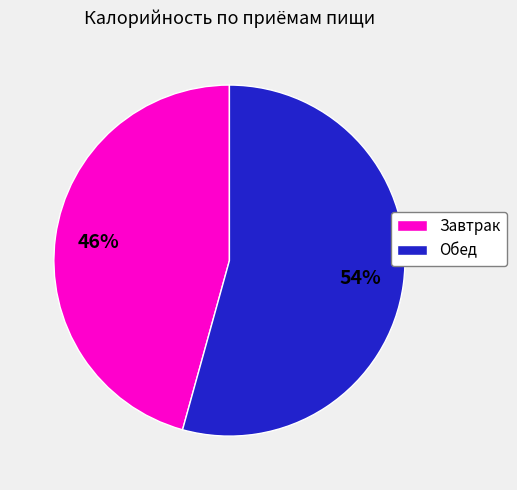

What is the smallest slice in the pie chart?

Завтрак